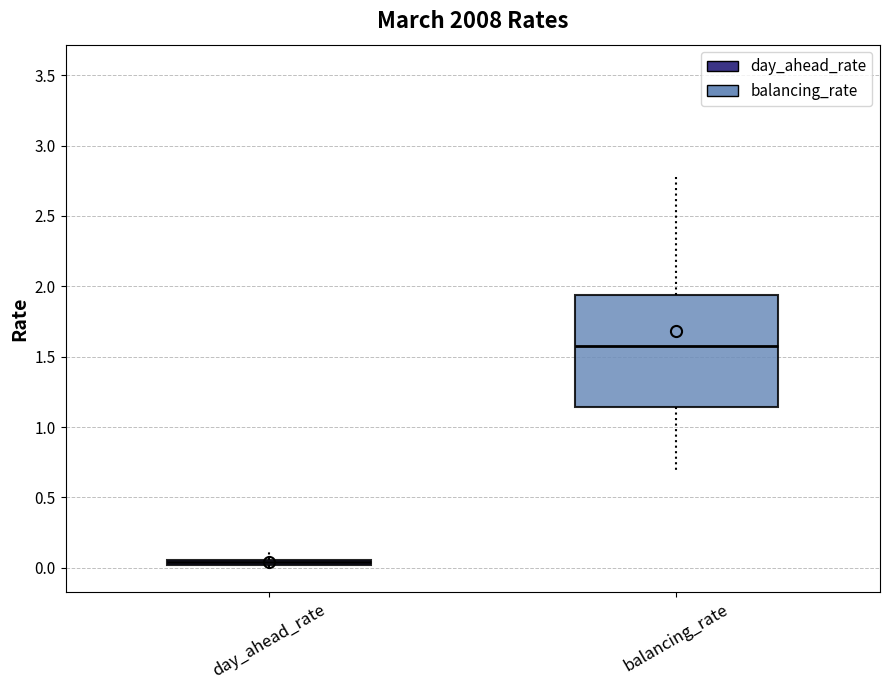

Which box's median line is the highest?

balancing_rate